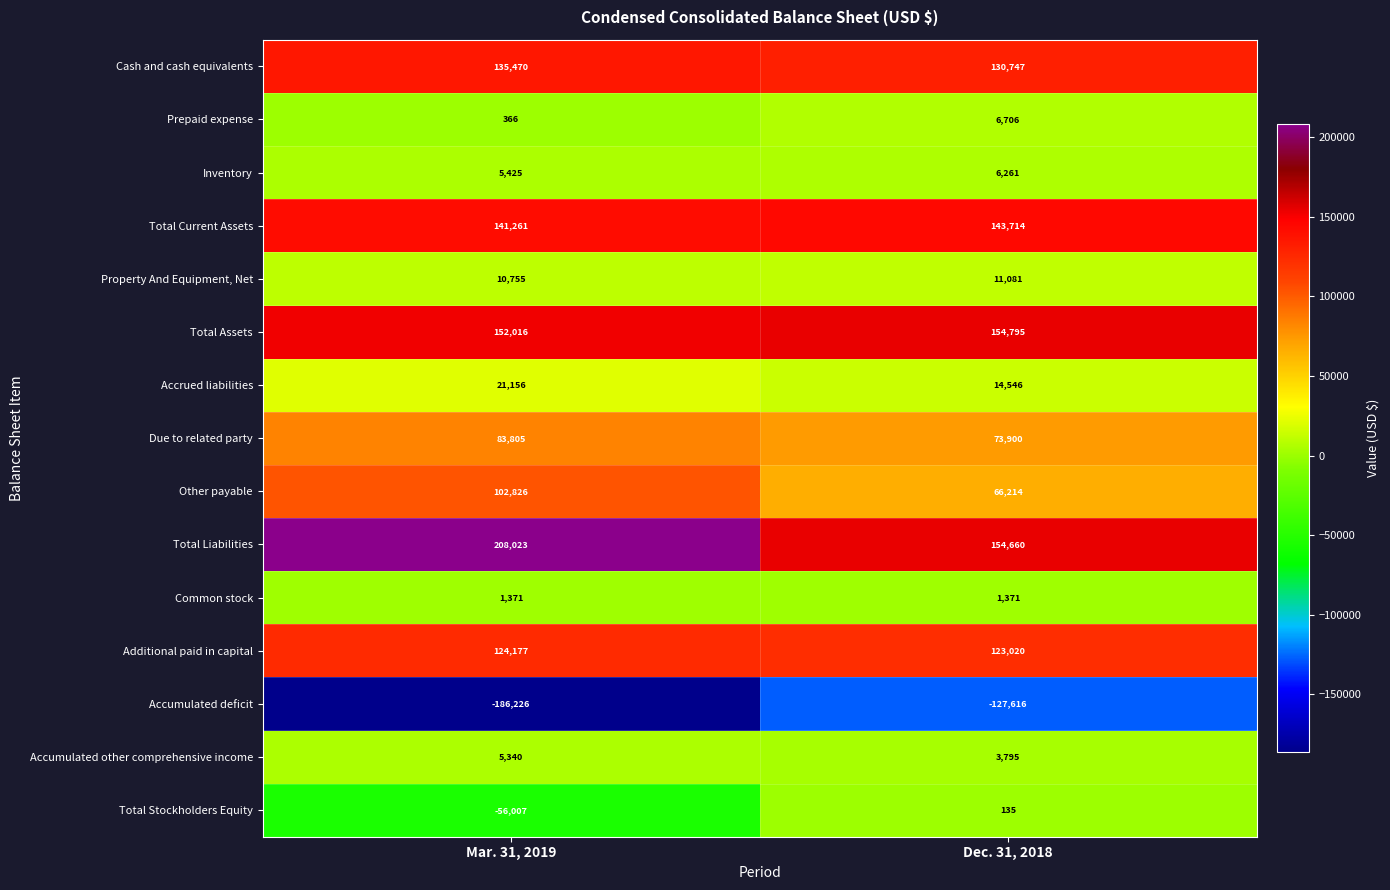

The Property And Equipment, Net series shows 17873 at Dec. 31, 2018. True or false?

False